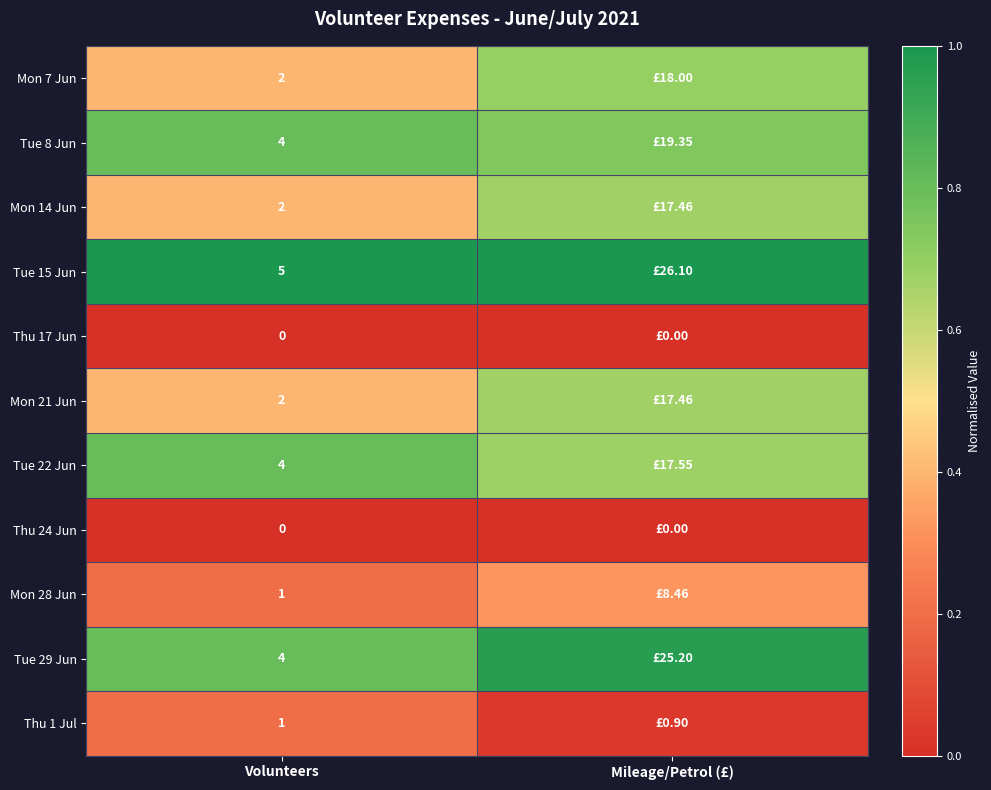

At how many categories does at least one series exceed 0?

2